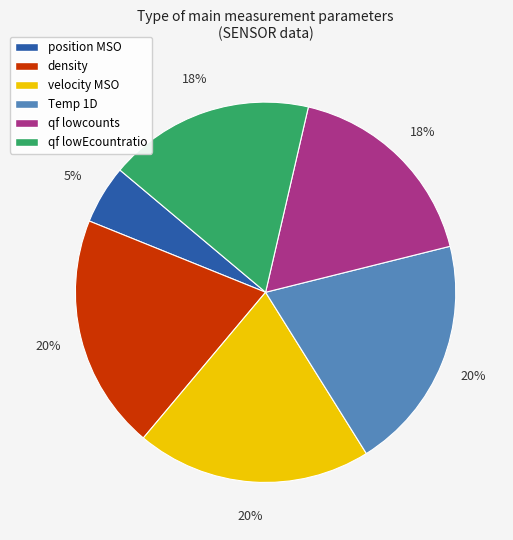

To the nearest percent, what percentage of the pie is qf lowEcountratio?

17%